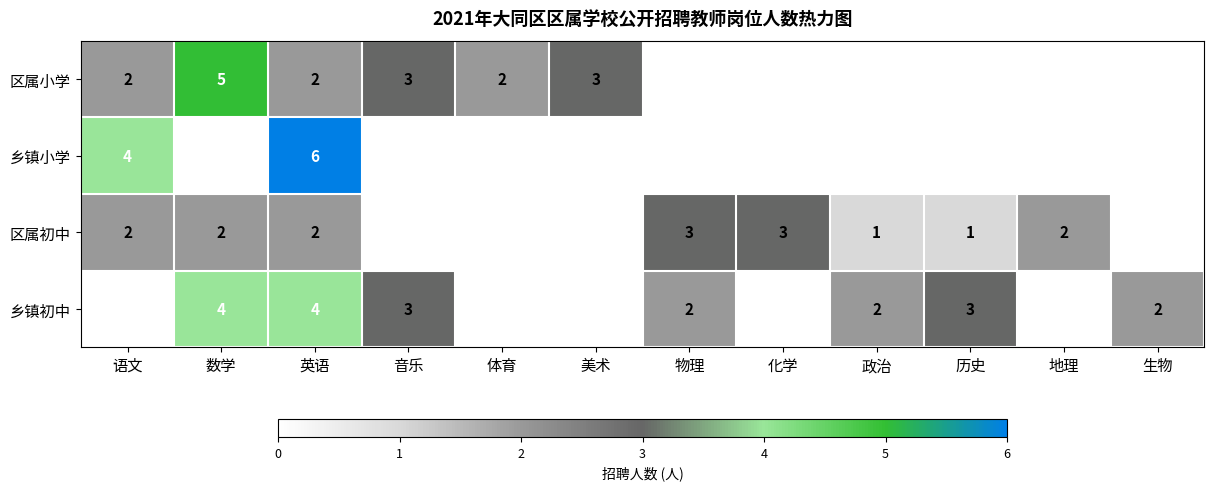

At which category is the sum across all series the highest?

英语